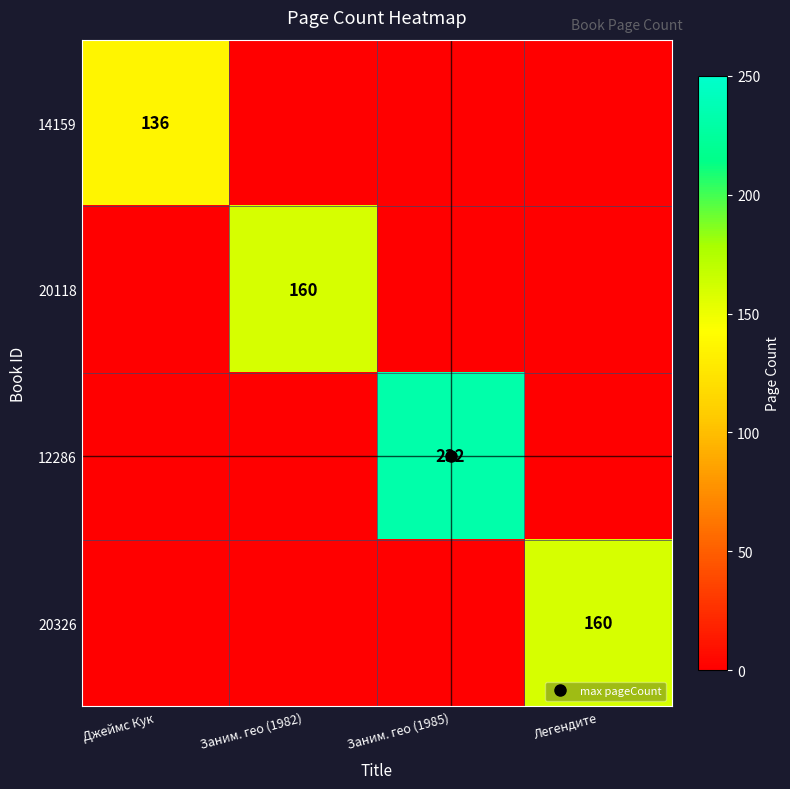

The value of 14159 at Заним. гео (1982) is 0. True or false?

True